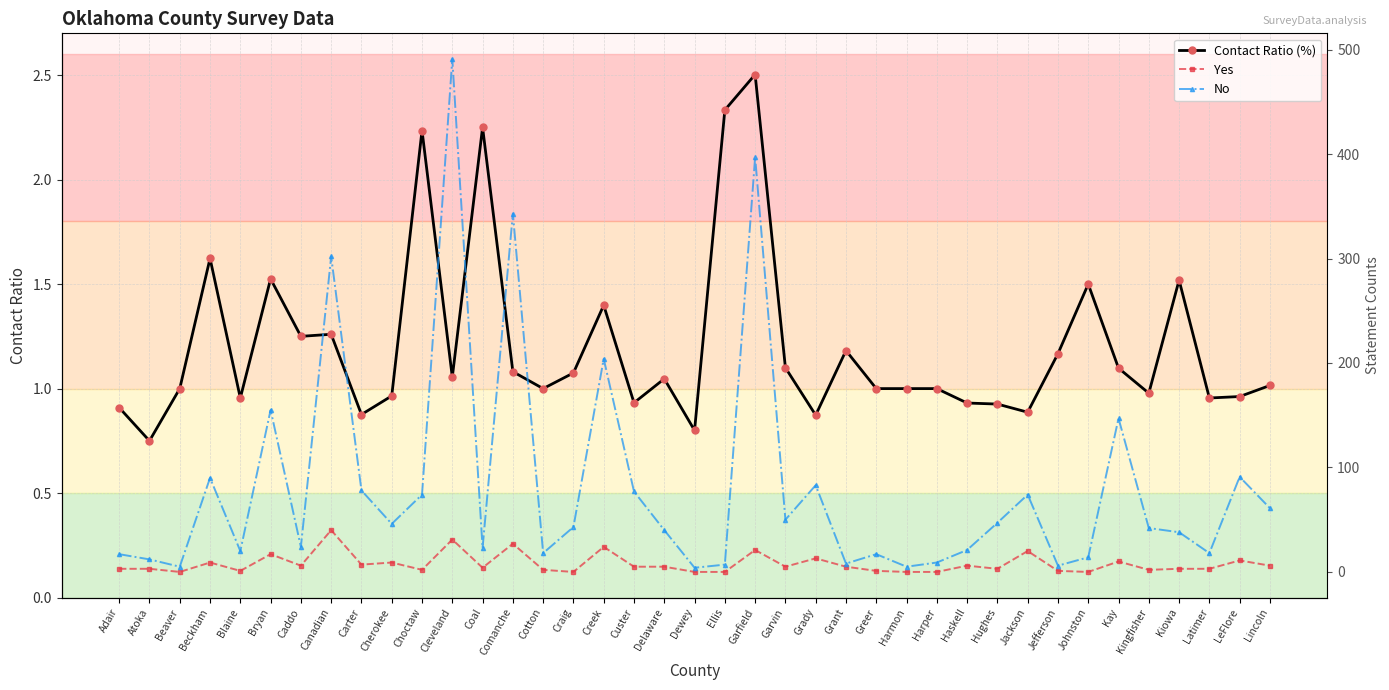

True or false: No has a value of 21.0 at Haskell.

True